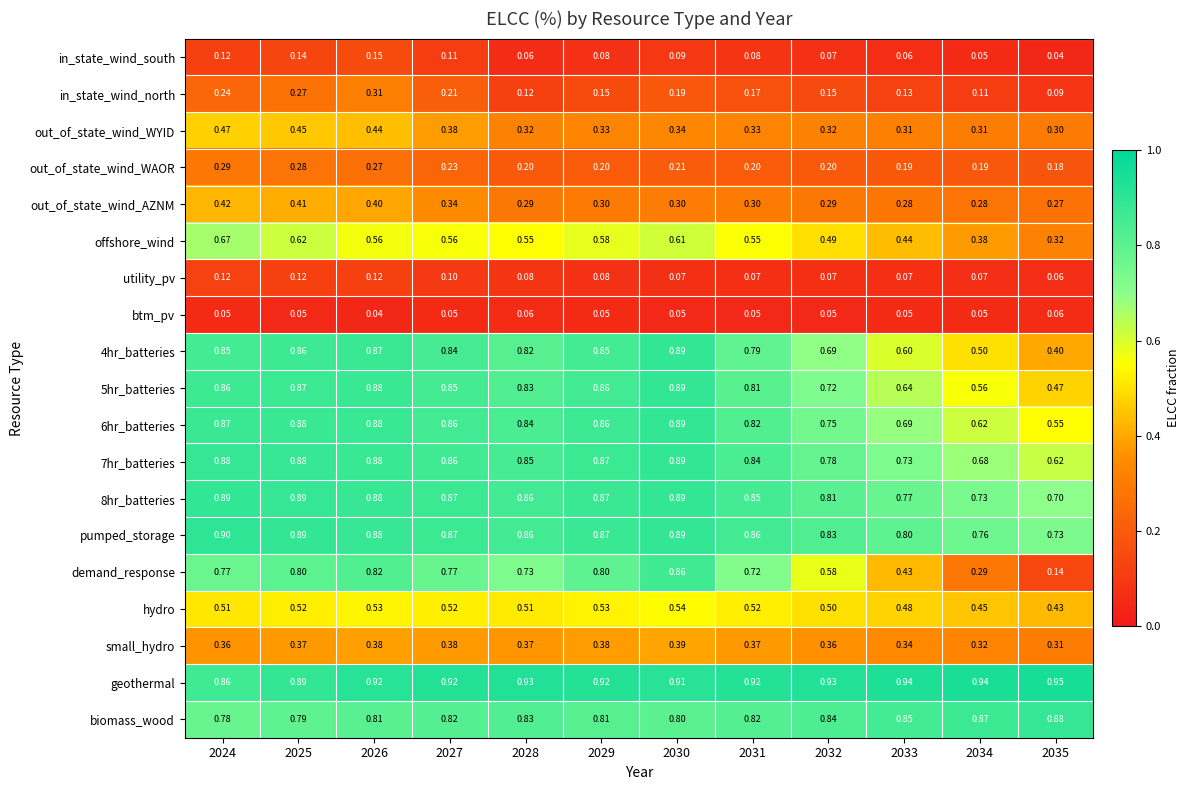

Between 2030 and 2034, which series saw the biggest shift?

demand_response